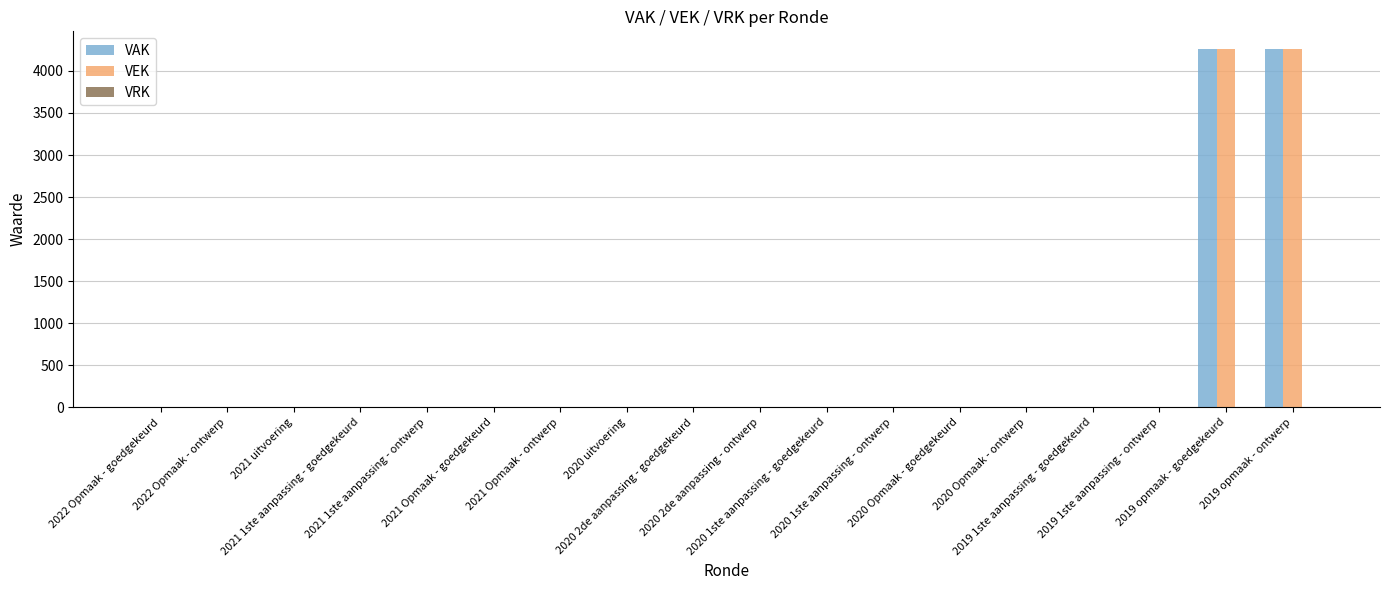

Does the chart contain stacked bars?

No